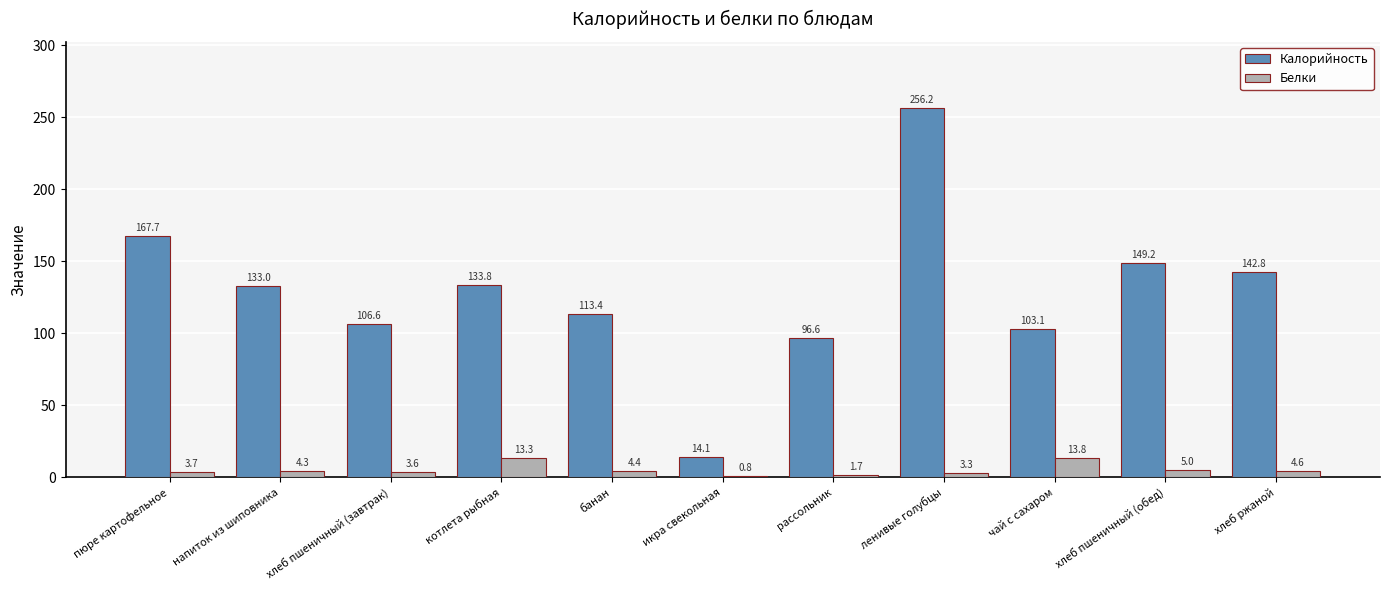

What is the sum of the Калорийность values at хлеб пшеничный (завтрак) and хлеб ржаной?

249.4